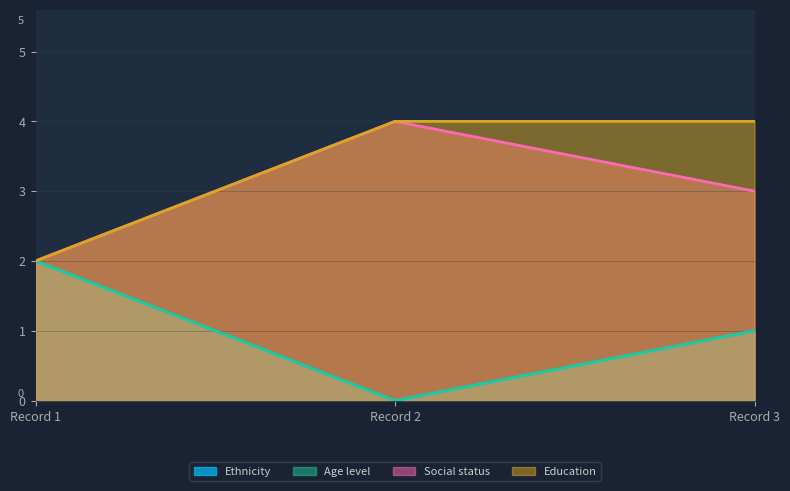

The value of Social status at Record 3 is 5. True or false?

False